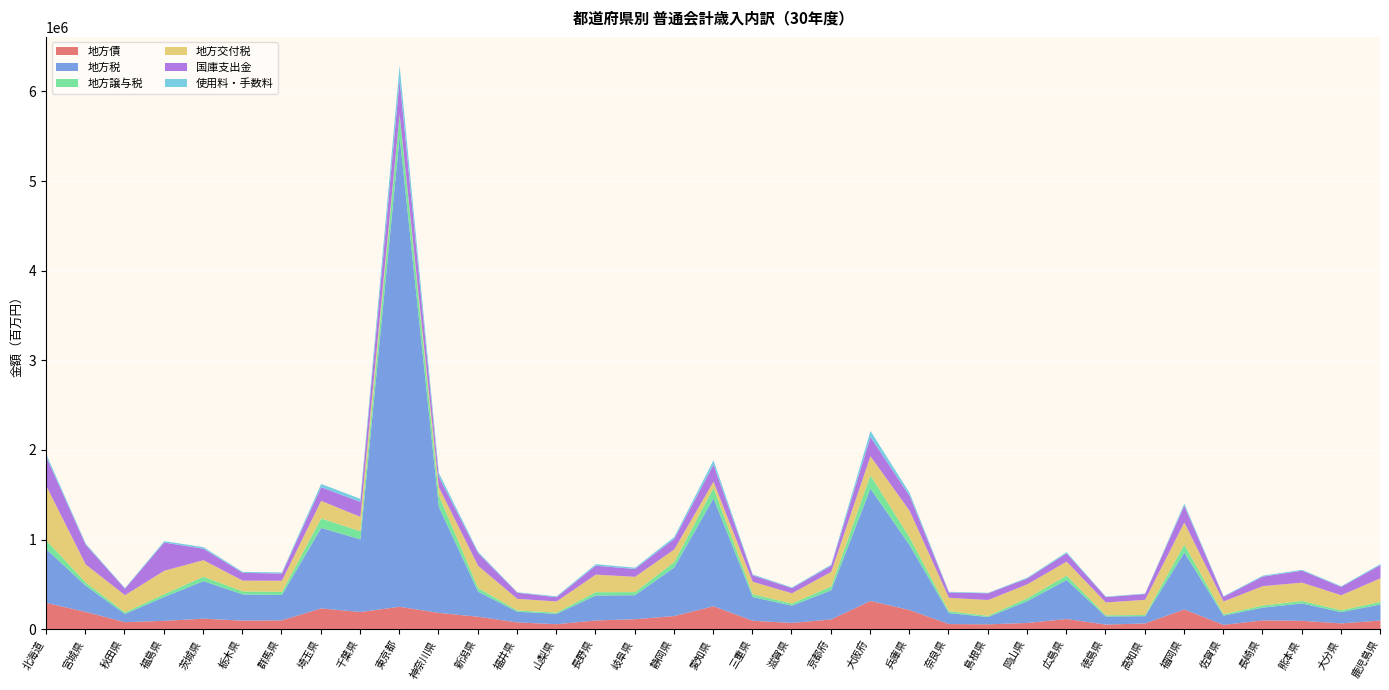

True or false: 地方債 and 地方税 intersect in this chart.

False